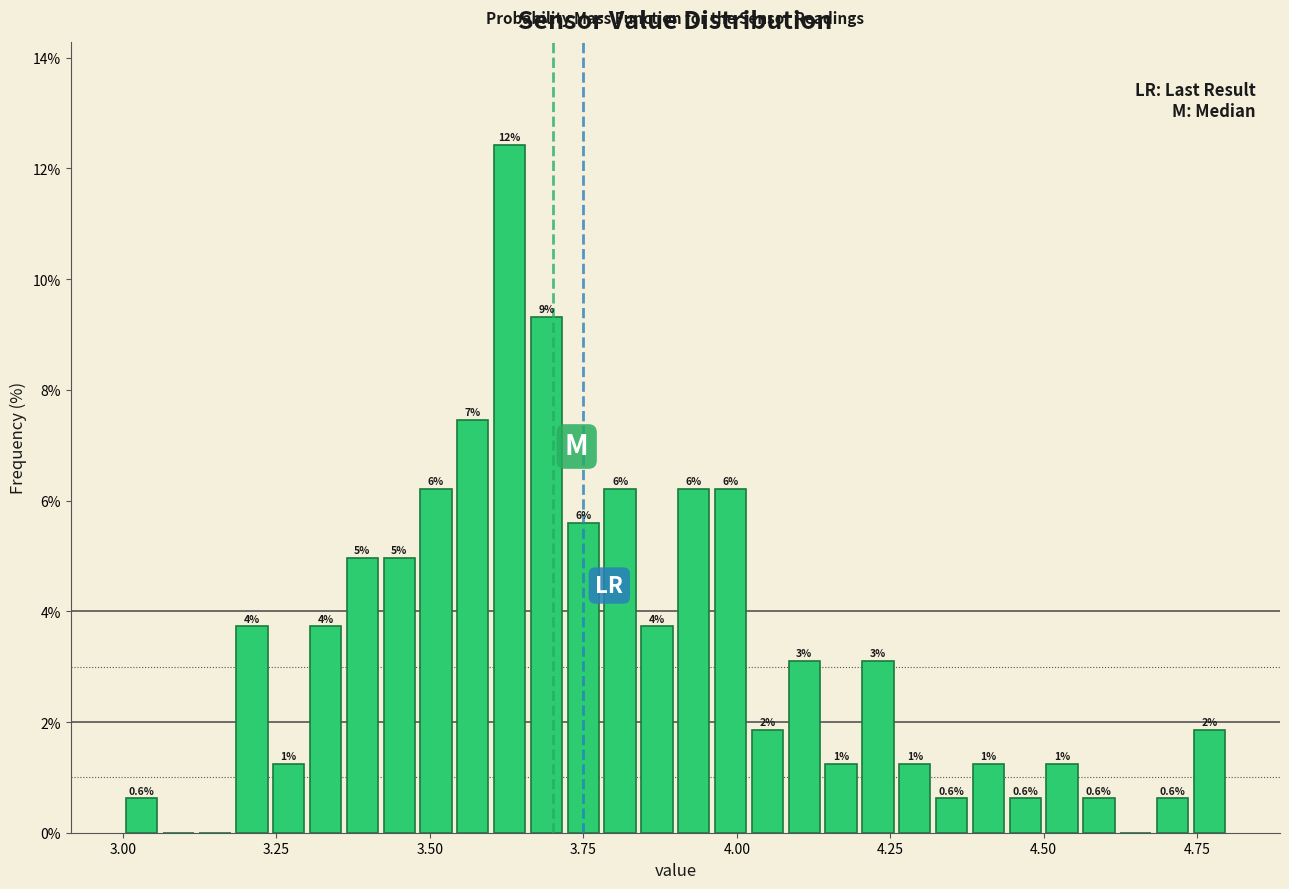

Read against the x-axis, roughly where is the centre of the tallest bar?

3.65